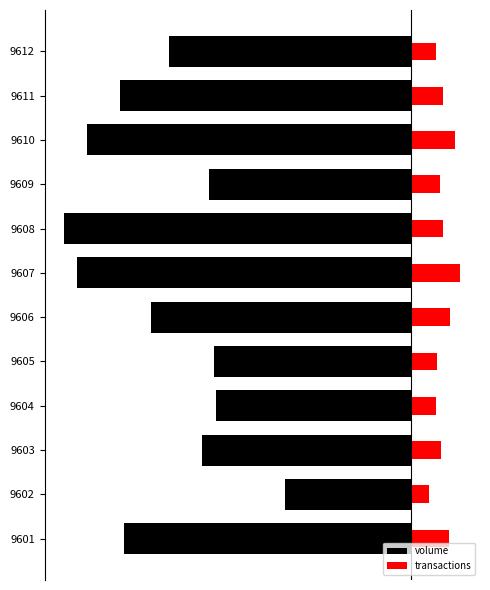

Rank the series by their average value, from highest to lowest.

transactions, volume